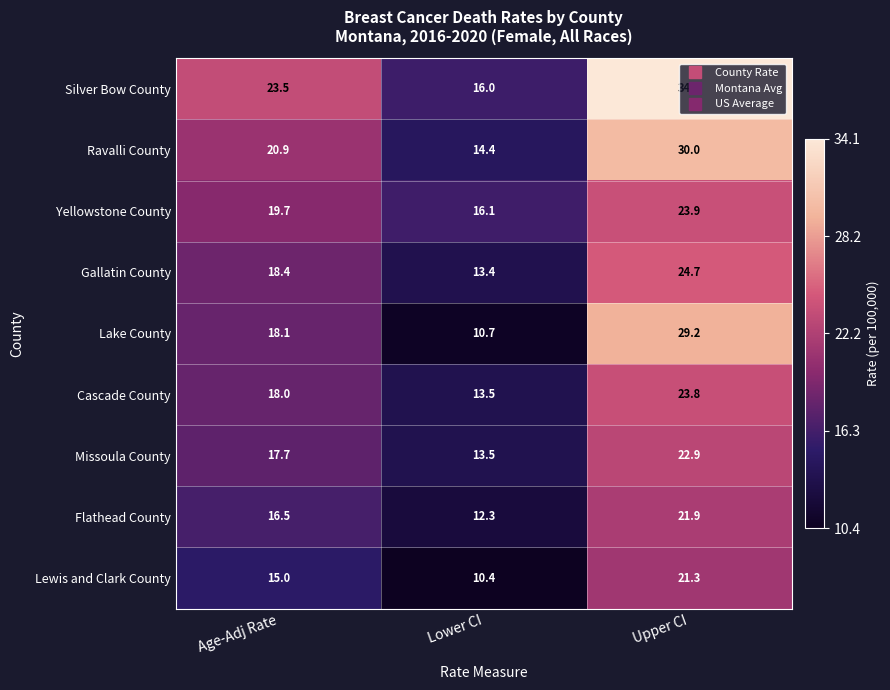

How many values in the Lewis and Clark County series are below 15?

1